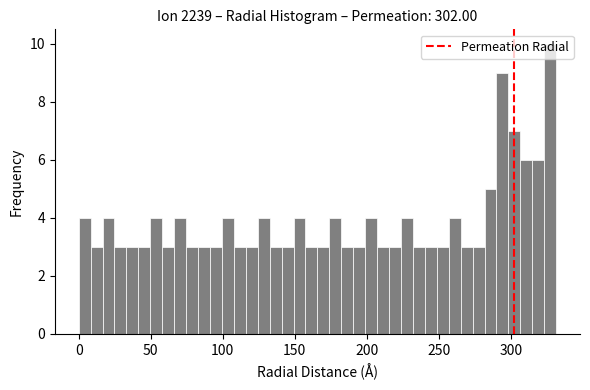

Read against the x-axis, roughly where is the centre of the tallest bar?

325